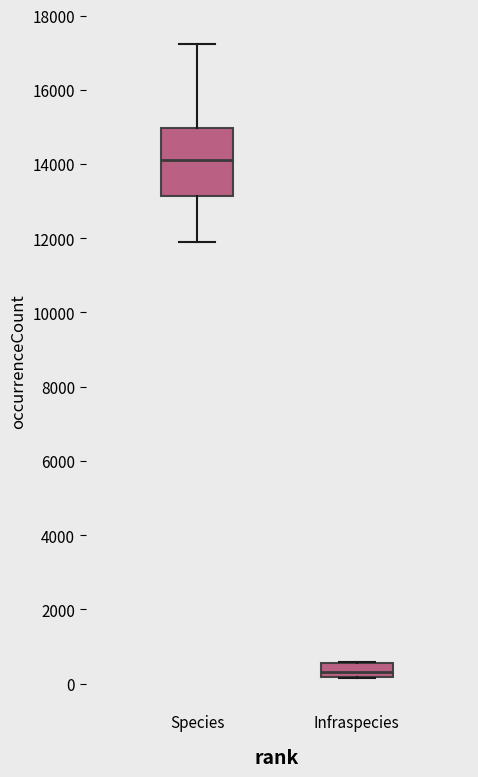

Reading left to right, read every box against the y-axis: the position of its median line, the range the box covers, and the ends of its whiskers. The values are not printed on the chart, so give them approximately, as read against the axis.

Species: median 14200, box 13200 to 15000, whiskers 12000 to 17200
Infraspecies: median 400, box 200 to 600, whiskers 200 to 600